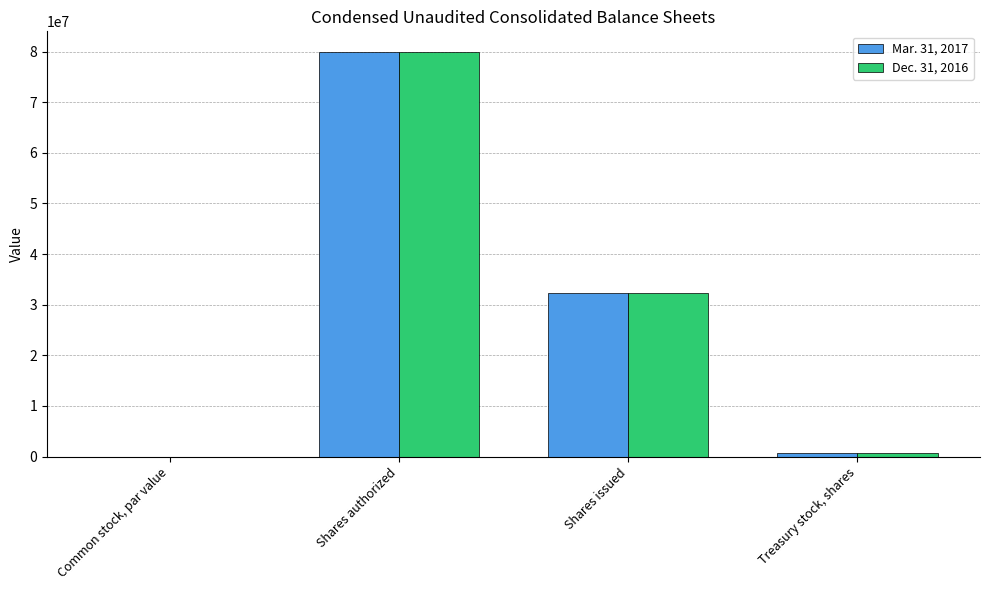

What is the sum of the Dec. 31, 2016 values at Shares issued and Common stock, par value?

32338302.0